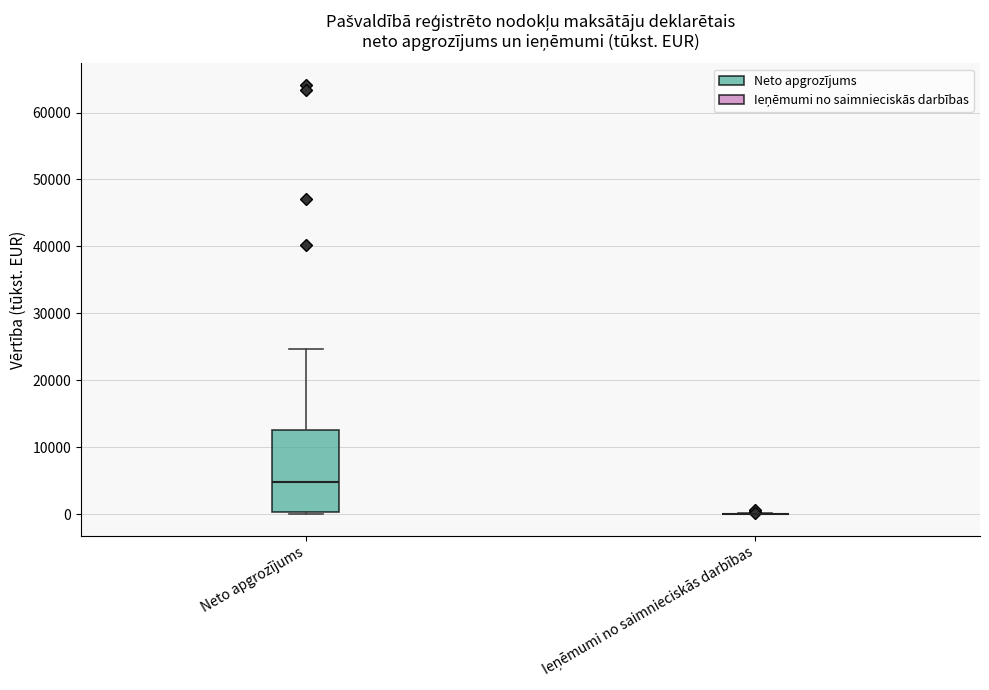

Reading left to right, read every box against the y-axis: the position of its median line, the range the box covers, and the ends of its whiskers. The values are not printed on the chart, so give them approximately, as read against the axis.

Neto apgrozījums: median 5000, box 0 to 13000, whiskers 0 (just below the box's lower edge) to 25000
Ieņēmumi no saimnieciskās darbības: box collapsed to a line at 0, whiskers 0 to 0